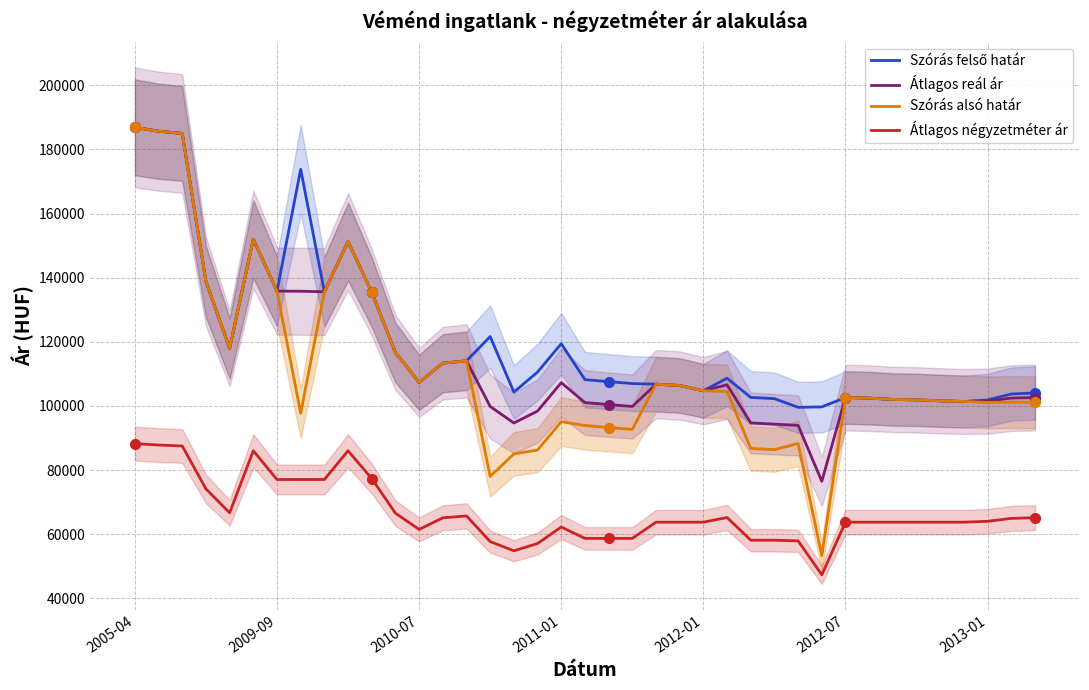

How many interior local peaks does the Átlagos reál ár series have?

7